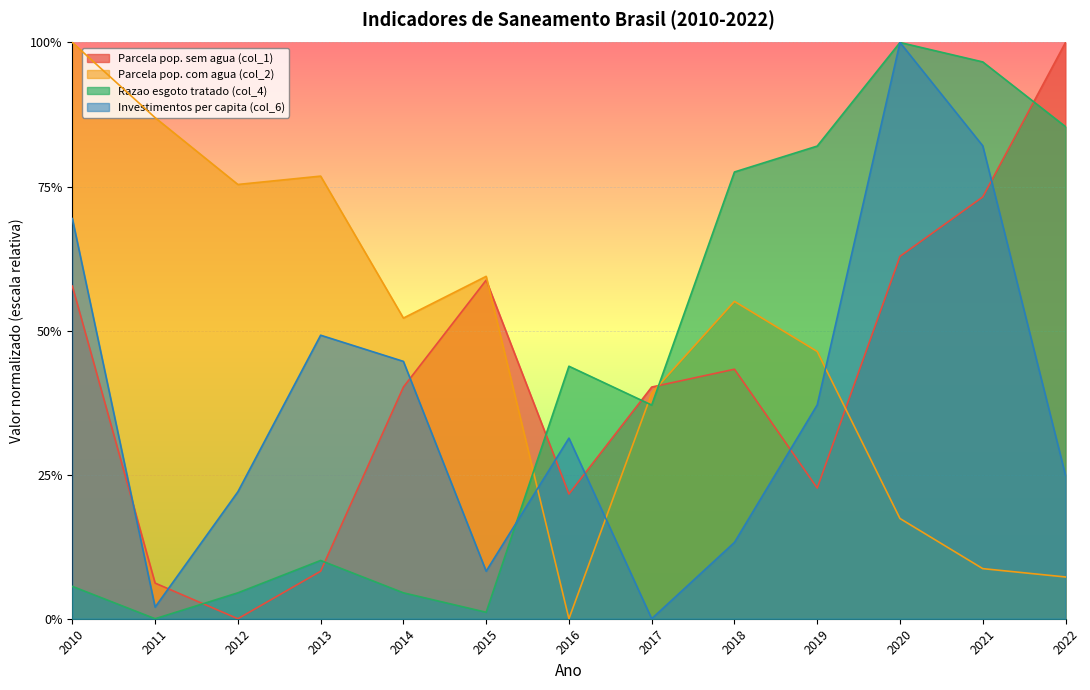

Which series has the largest total across all categories?

Parcela pop. com agua (col_2)